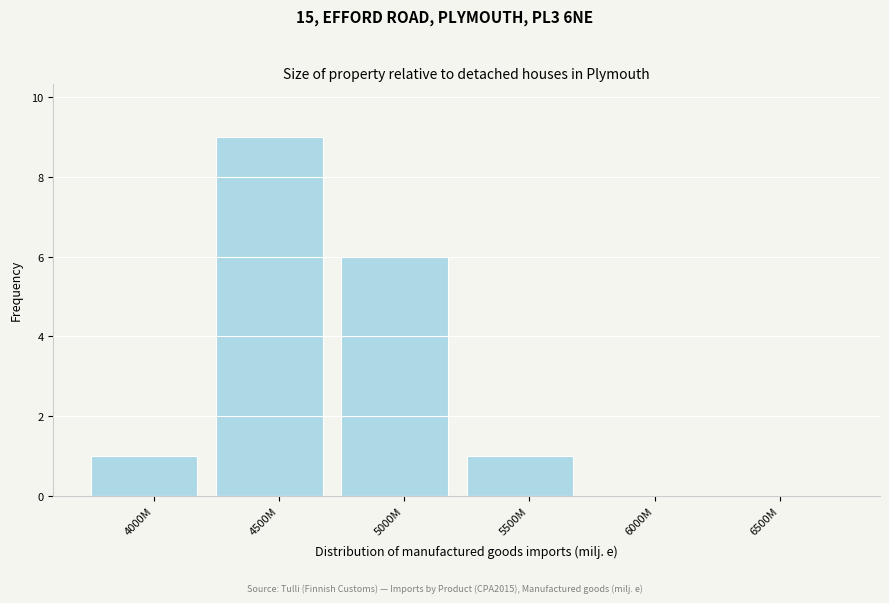

Reading right to left, transcribe all the data shown in this chart.

6500M=0	6000M=0	5500M=1	5000M=6	4500M=9	4000M=1